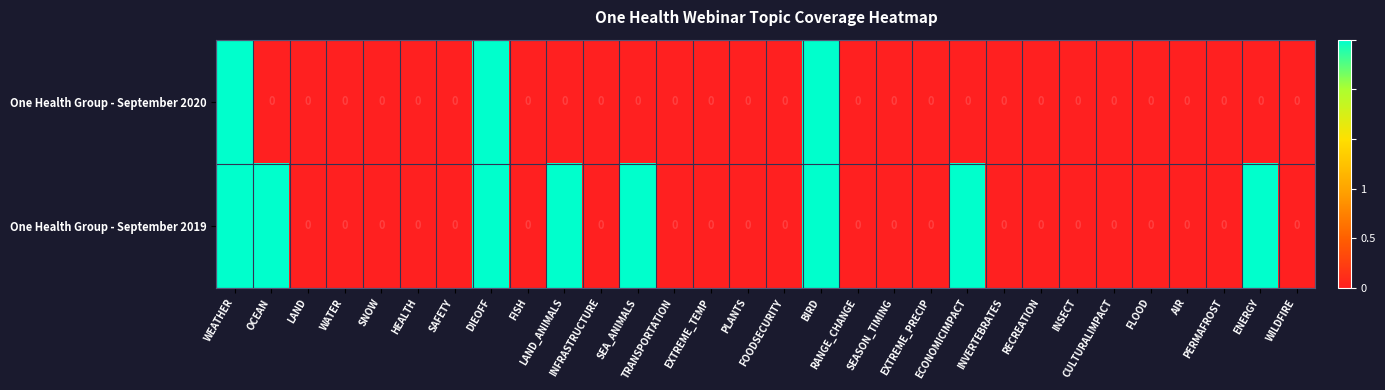

Which series has the largest total across all categories?

One Health Group - September 2019